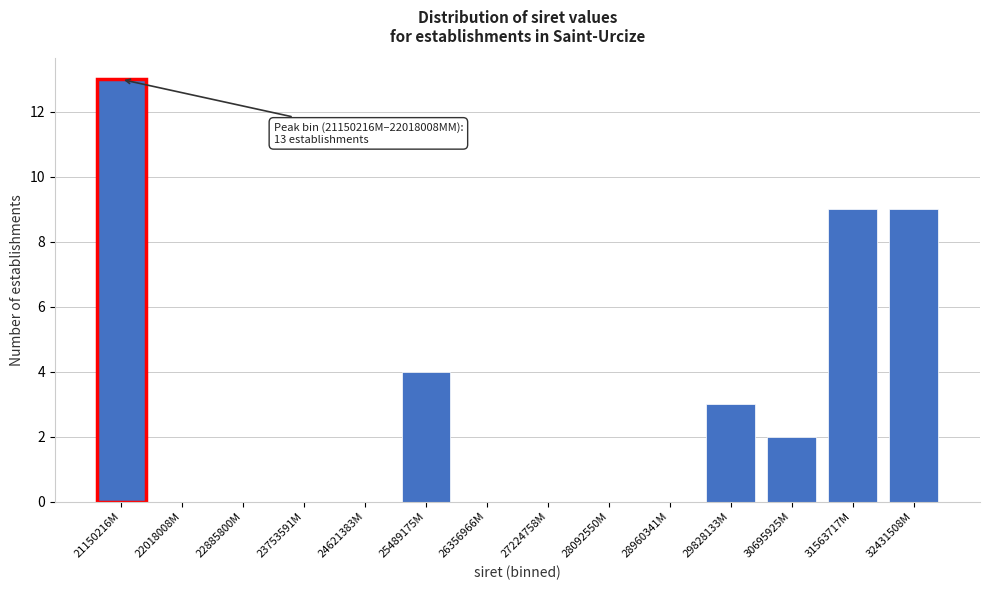

Reading left to right, list all the values displayed in this chart.

21150216M=13	22018008M=0	22885800M=0	23753591M=0	24621383M=0	25489175M=4	26356966M=0	27224758M=0	28092550M=0	28960341M=0	29828133M=3	30695925M=2	31563717M=9	32431508M=9